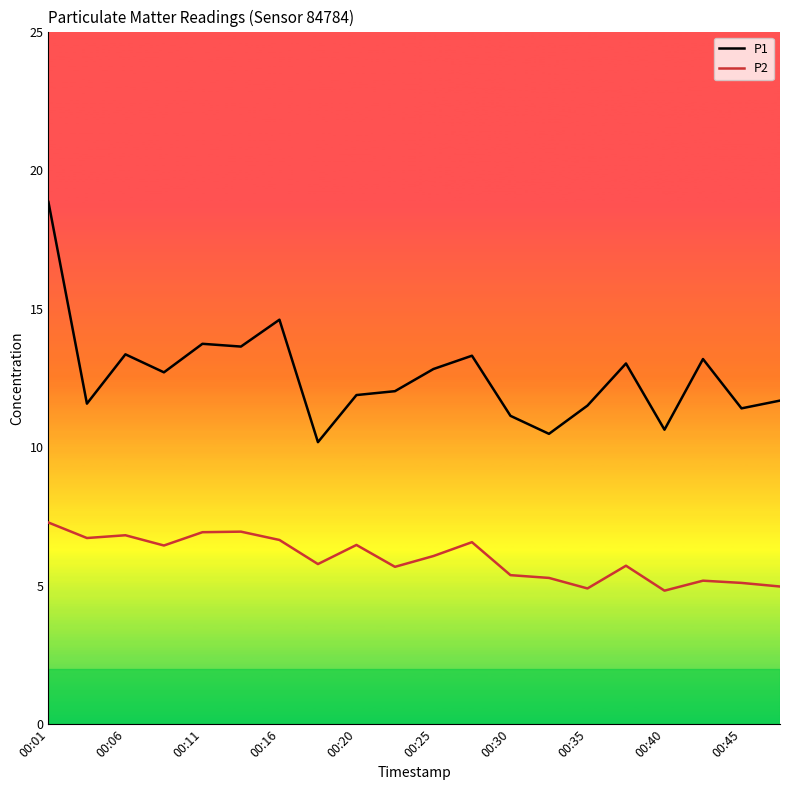

How many values in the P2 series exceed 6?

10